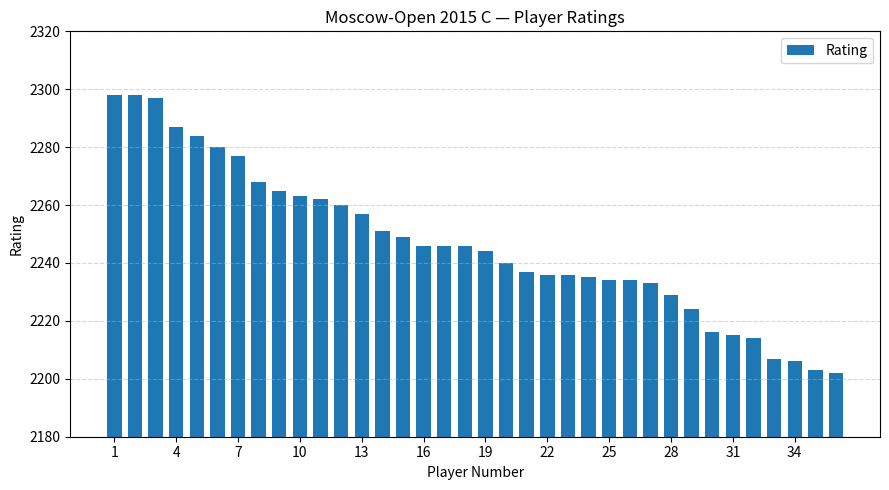

What is the value of the 32nd bar from the left?

2214